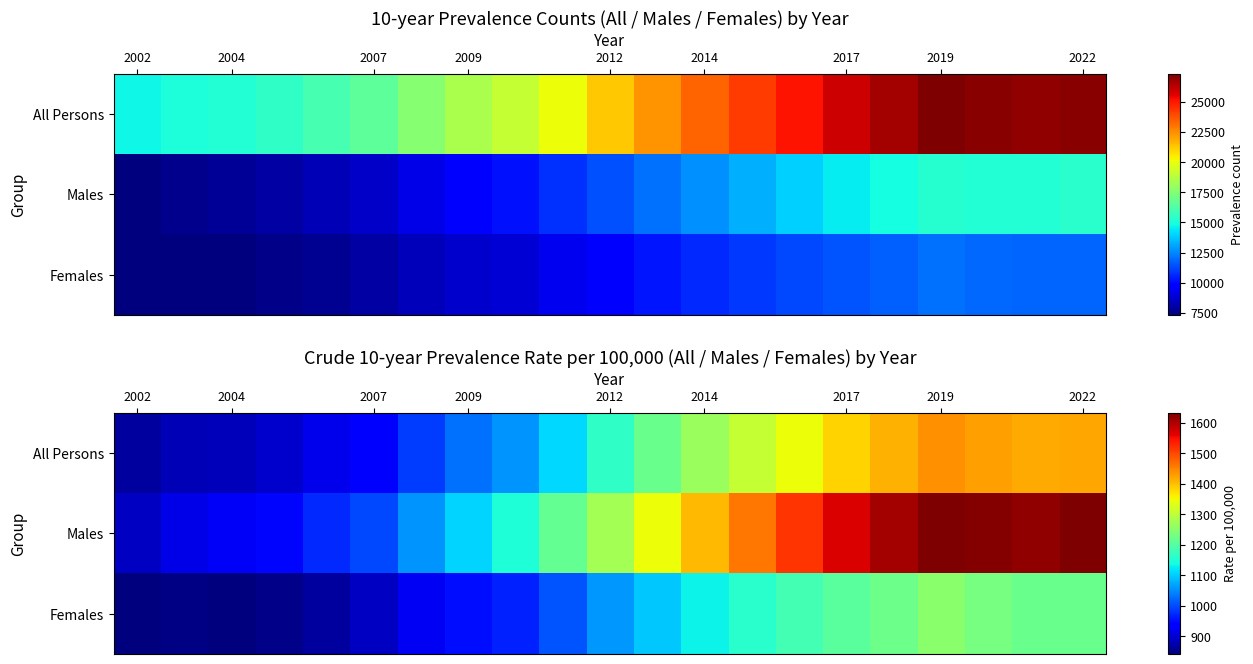

Is the value of Males at 2012 greater than the value of Females at 2002?

Yes